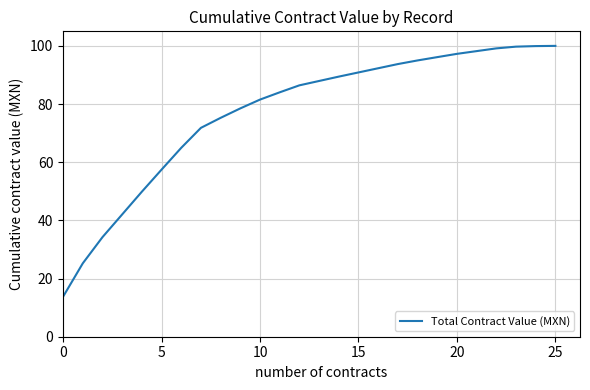

What is the smallest value displayed?

13.8